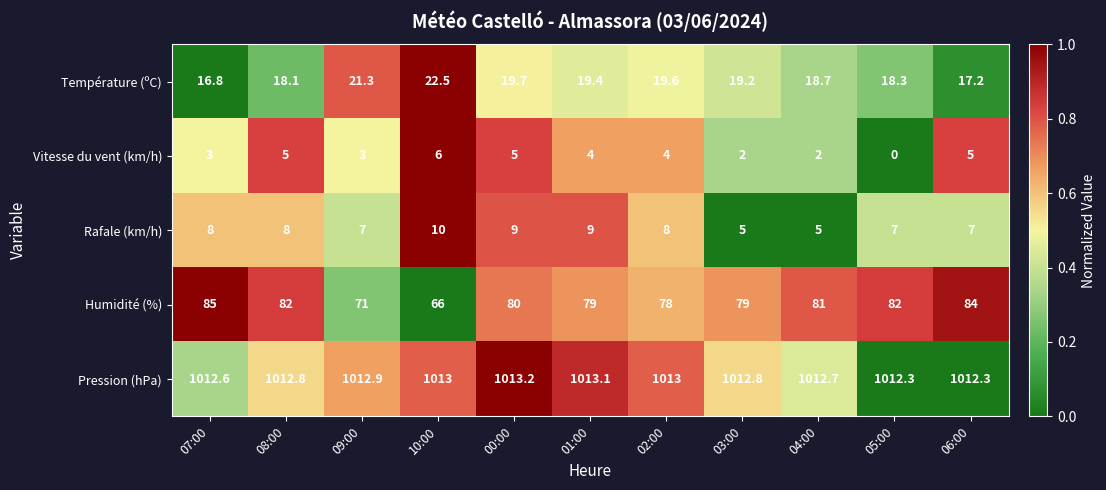

Which series has the widest spread of values?

Humidité (%)